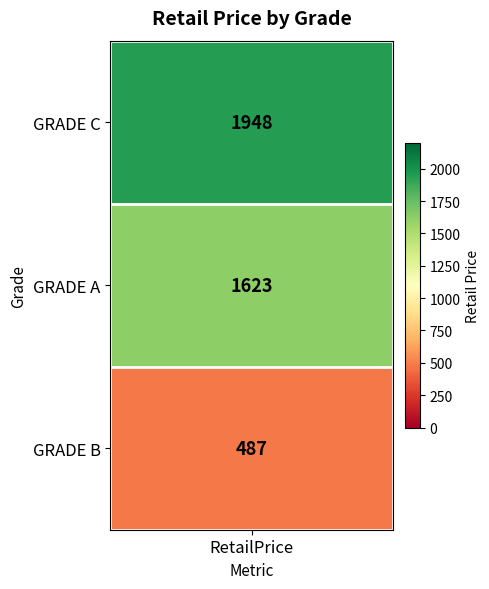

Where does the data first go above 1623?

GRADE C